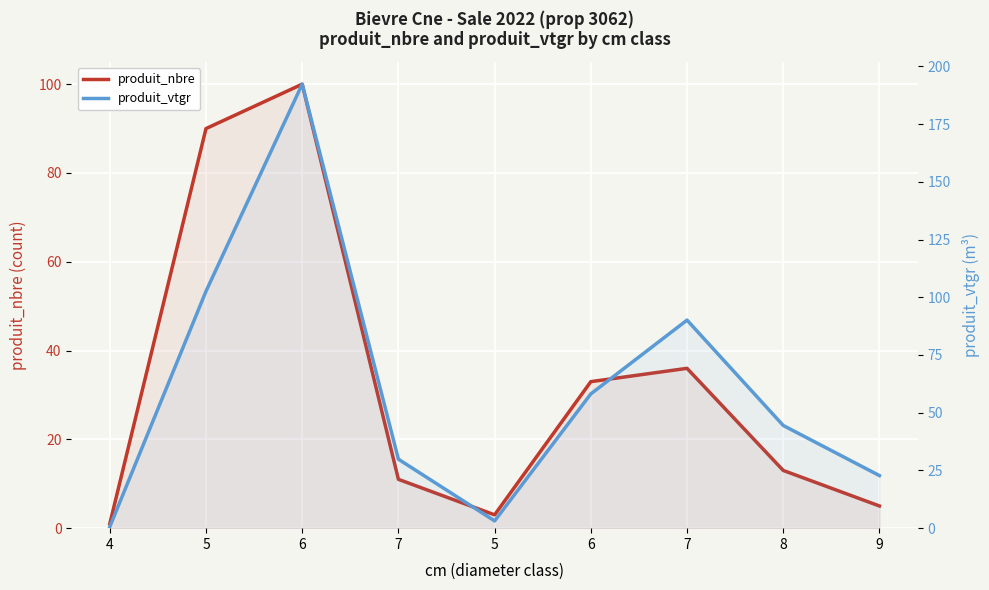

What is the smallest value displayed?

0.6